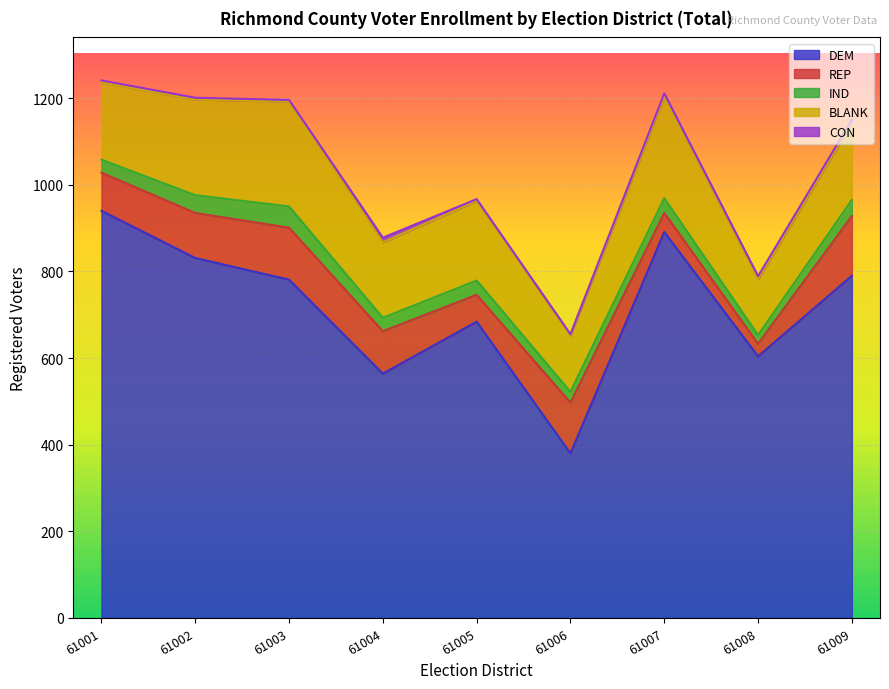

True or false: CON and REP cross at least once.

False